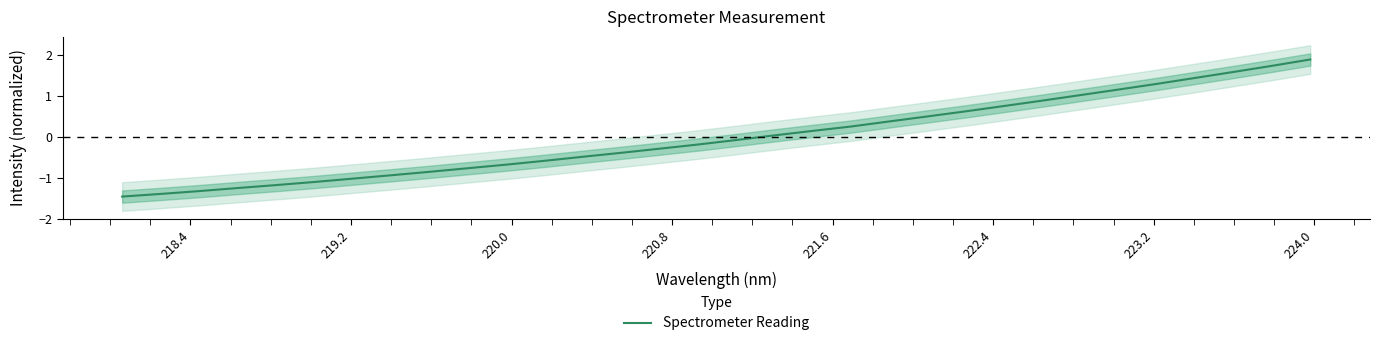

What is the smallest value displayed?

-1.4